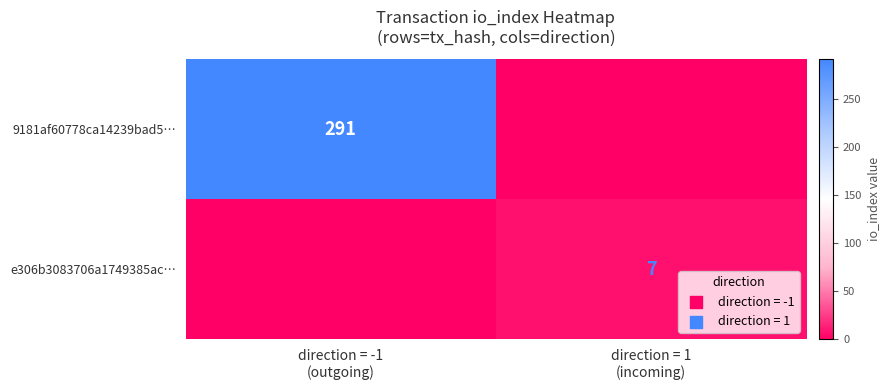

Is the value of e306b3083706a1749385ac… at direction = -1 (outgoing) greater than the value of 9181af60778ca14239bad5… at direction = -1 (outgoing)?

No